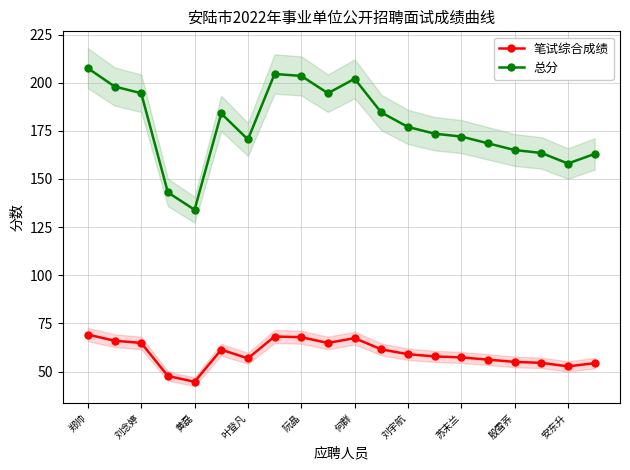

True or false: 总分 and 笔试综合成绩 cross at least once.

False